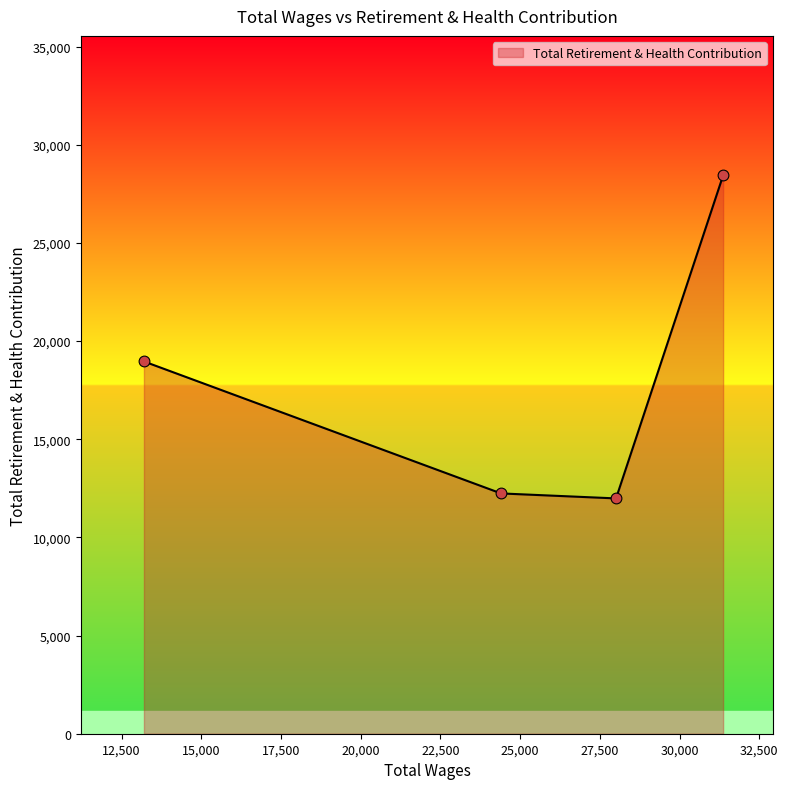

What is the maximum value shown in the chart?

28439